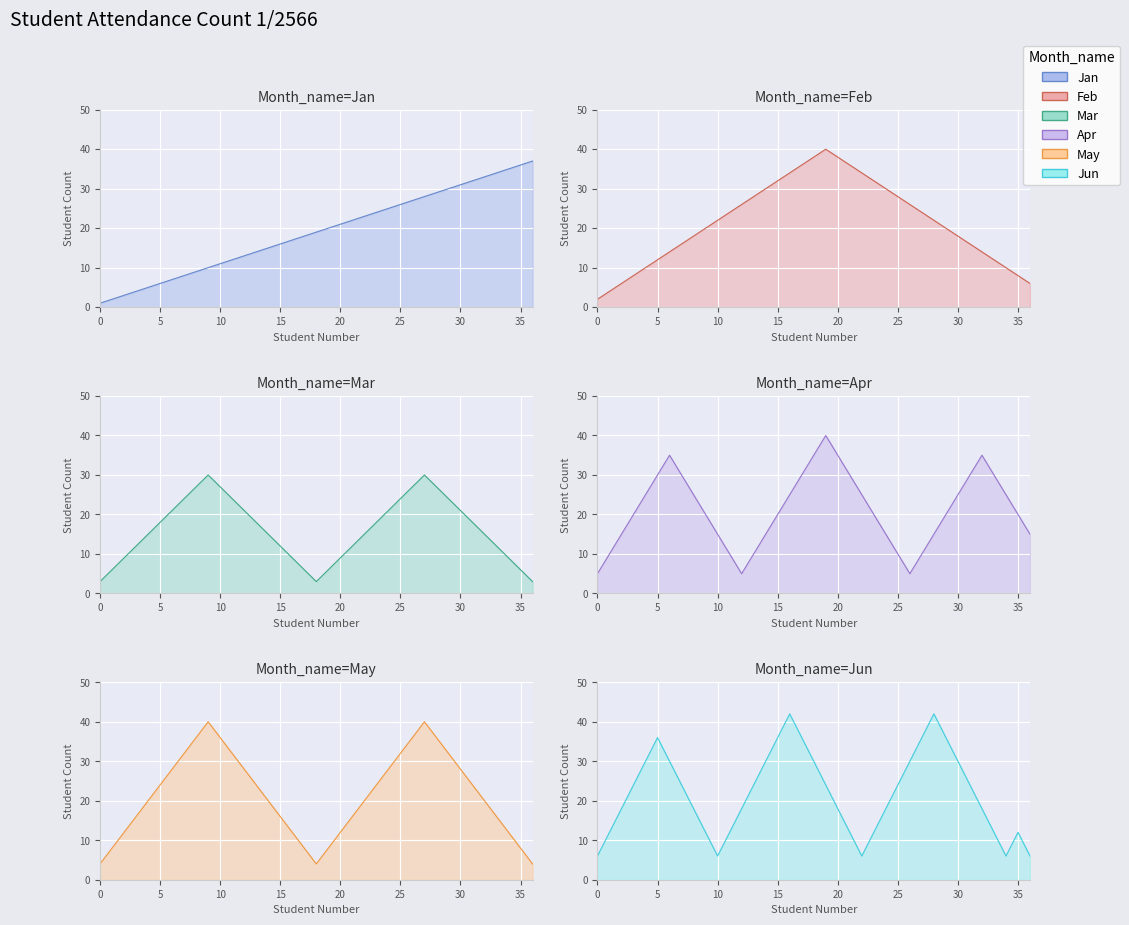

Is it true that Apr equals 18 at 20?

False